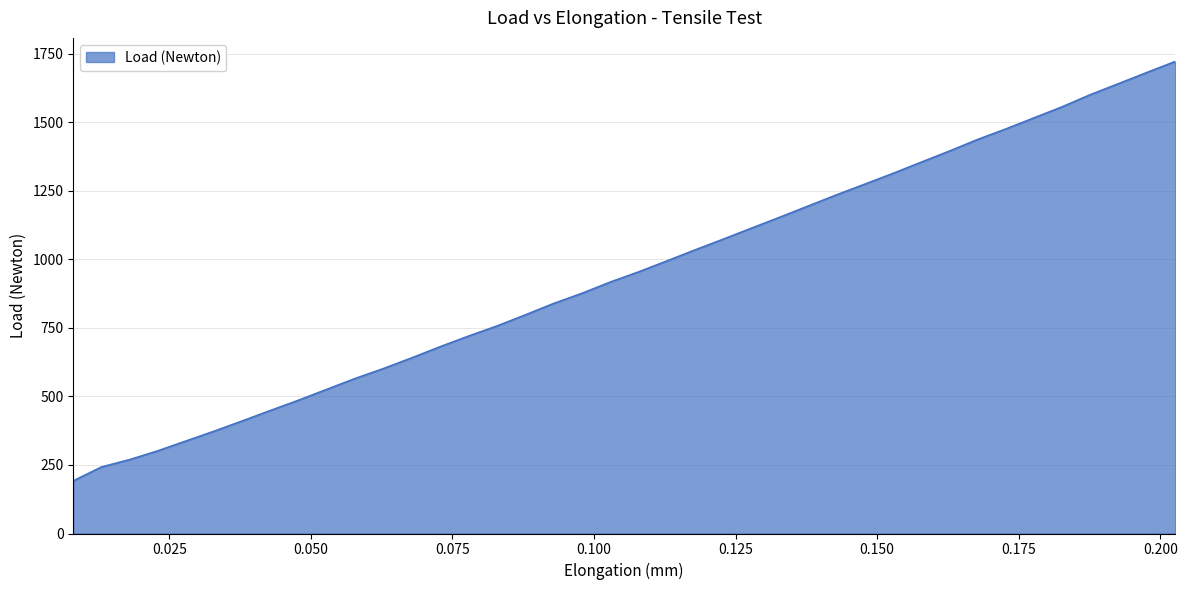

What is the difference between the maximum and minimum values?

1529.4